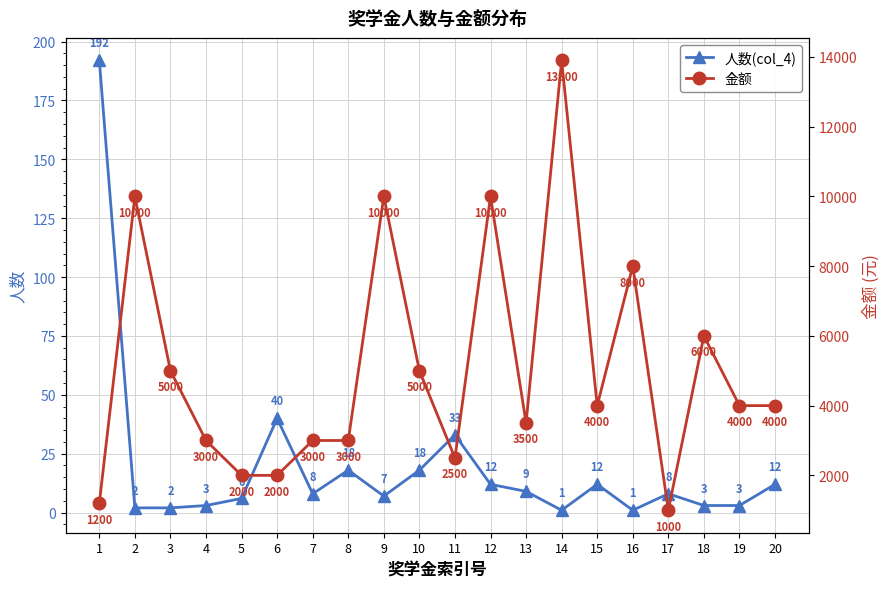

What value does the 人数(col_4) series have at 12, to the nearest 5?

10